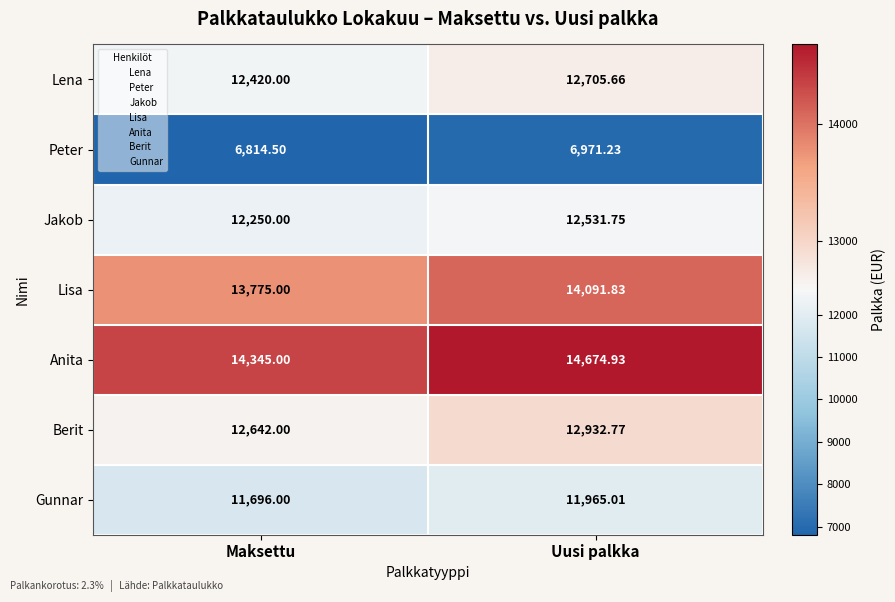

Which series has the widest spread of values?

Anita